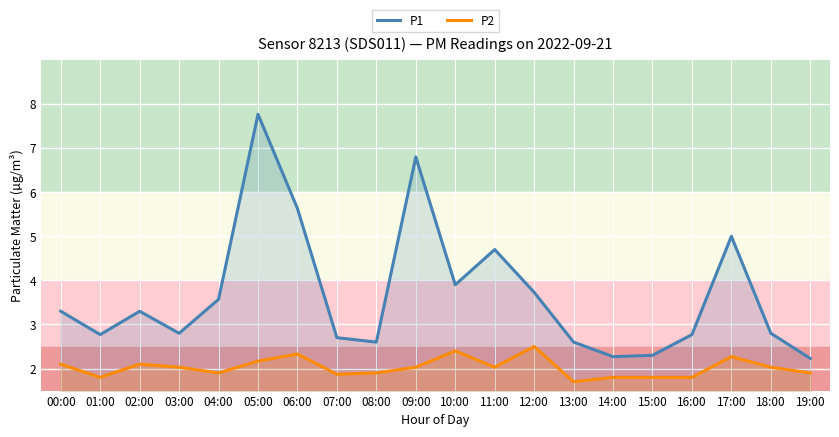

List the series in order of their peak value, lowest first.

P2, P1